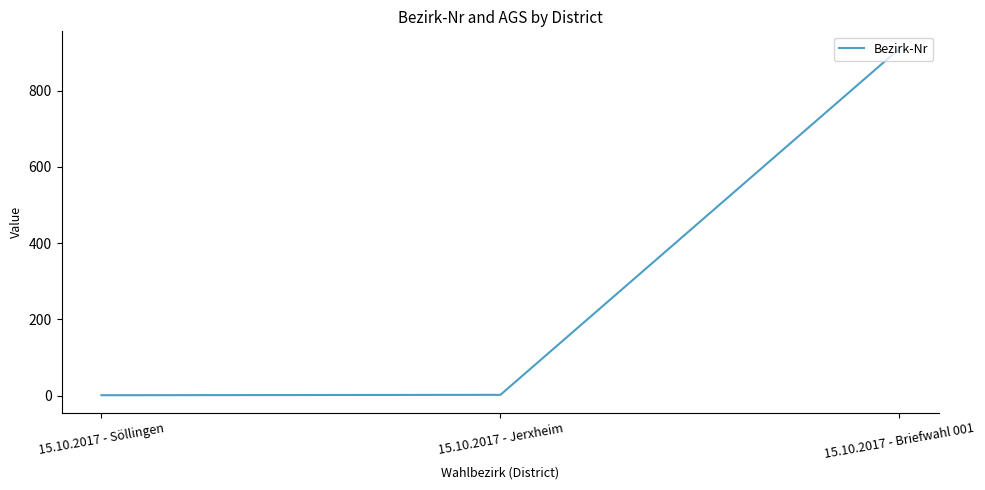

How many lines are shown in the chart?

1